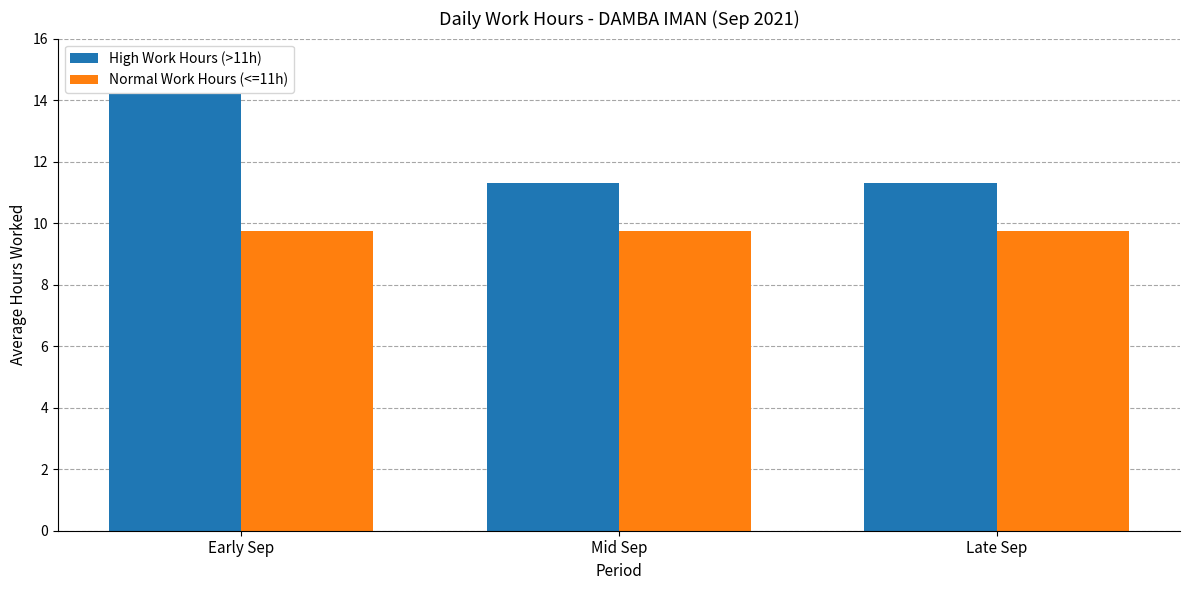

What is the difference between the highest and lowest values at Early Sep?

4.4